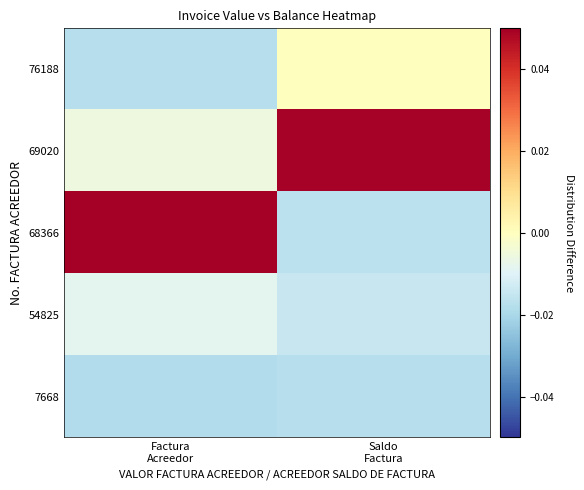

At how many categories does at least one series exceed 0?

2